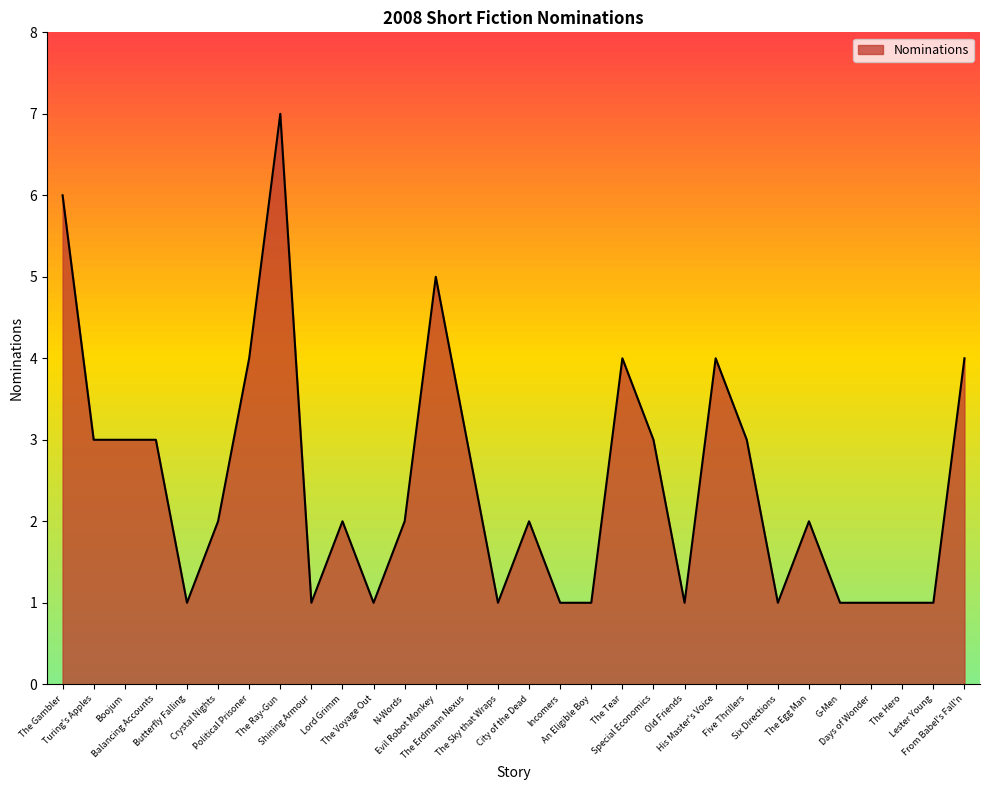

What is the maximum value shown in the chart?

7